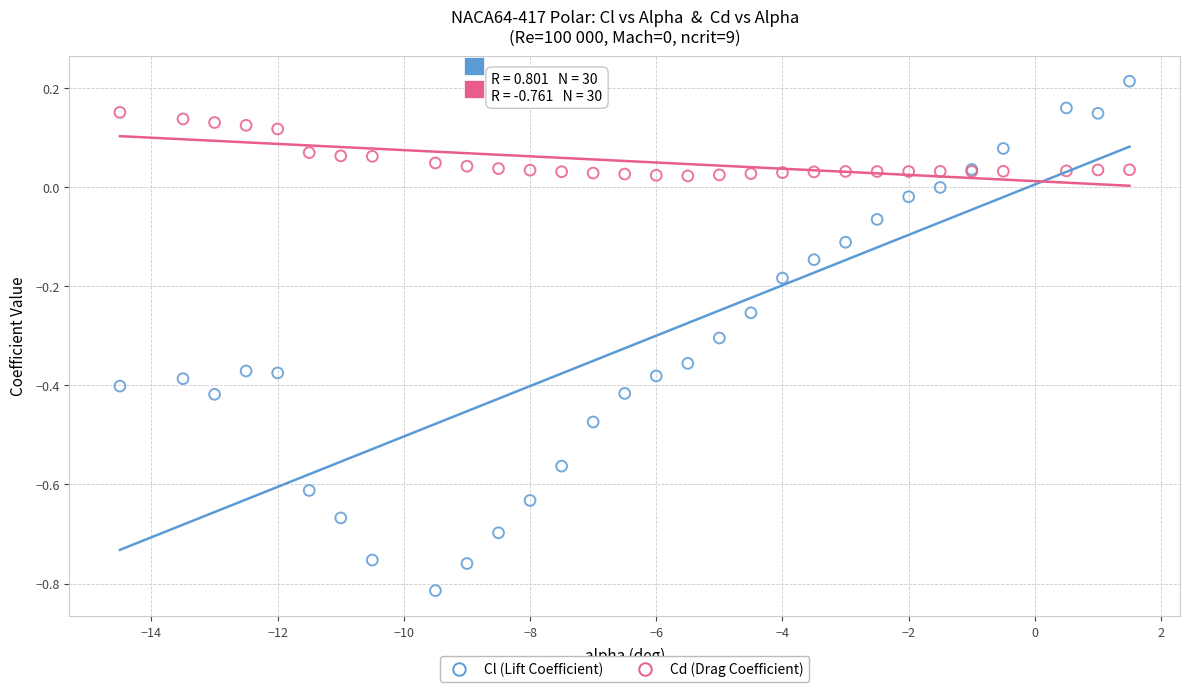

Which series has the widest spread of Y values?

Cl (Lift Coefficient)